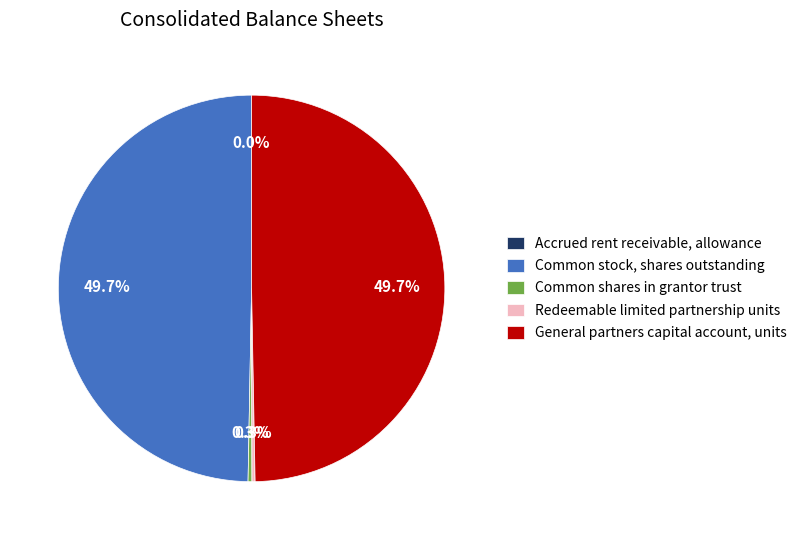

Does Common shares in grantor trust represent more than half of the total?

No